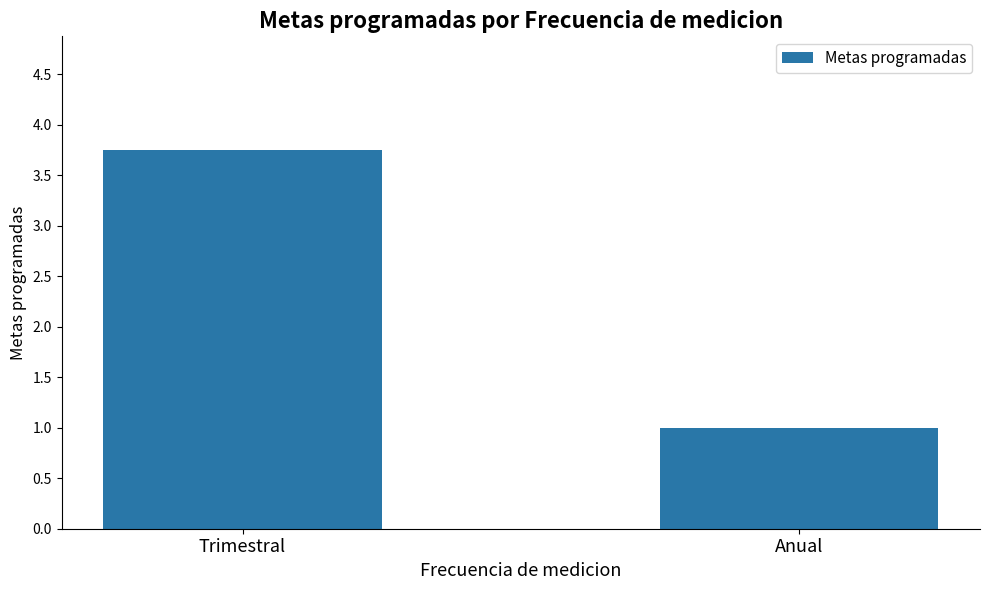

What position from the right is Trimestral?

2